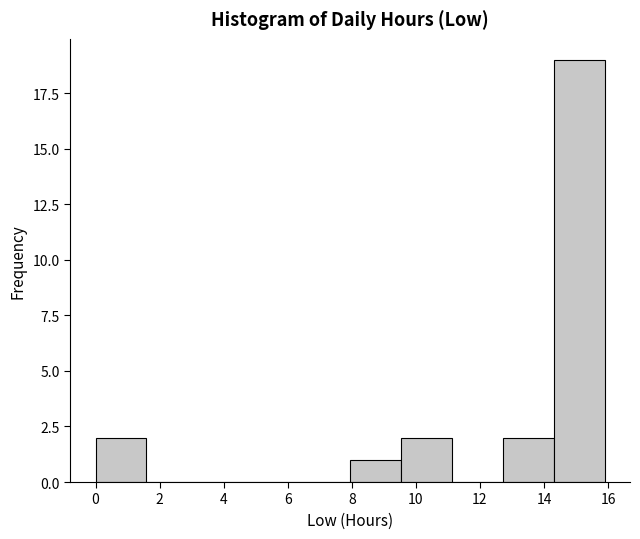

Reading left to right, transcribe this chart: for each bar, give the range it covers on the x-axis and its height. Neither the bar edges nor the heights are printed on the chart, so give them approximately, as read against the axes.

0.0 to 1.6: 2
1.6 to 3.2: 0
3.2 to 4.8: 0
4.8 to 6.4: 0
6.4 to 8.0: 0
8.0 to 9.6: 1
9.6 to 11.2: 2
11.2 to 12.8: 0
12.8 to 14.4: 2
14.4 to 15.8: 19